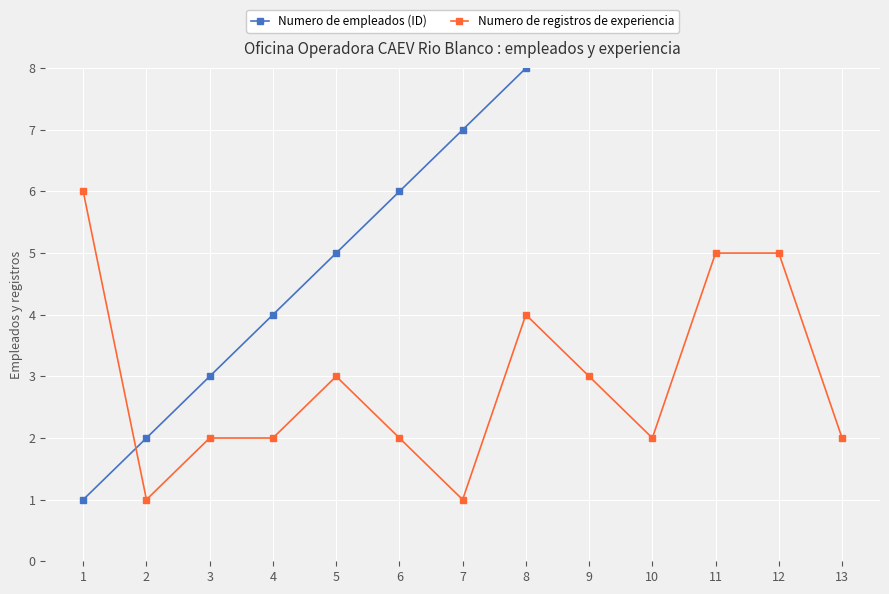

True or false: Numero de empleados (ID) has more than 2 interior local peaks.

False